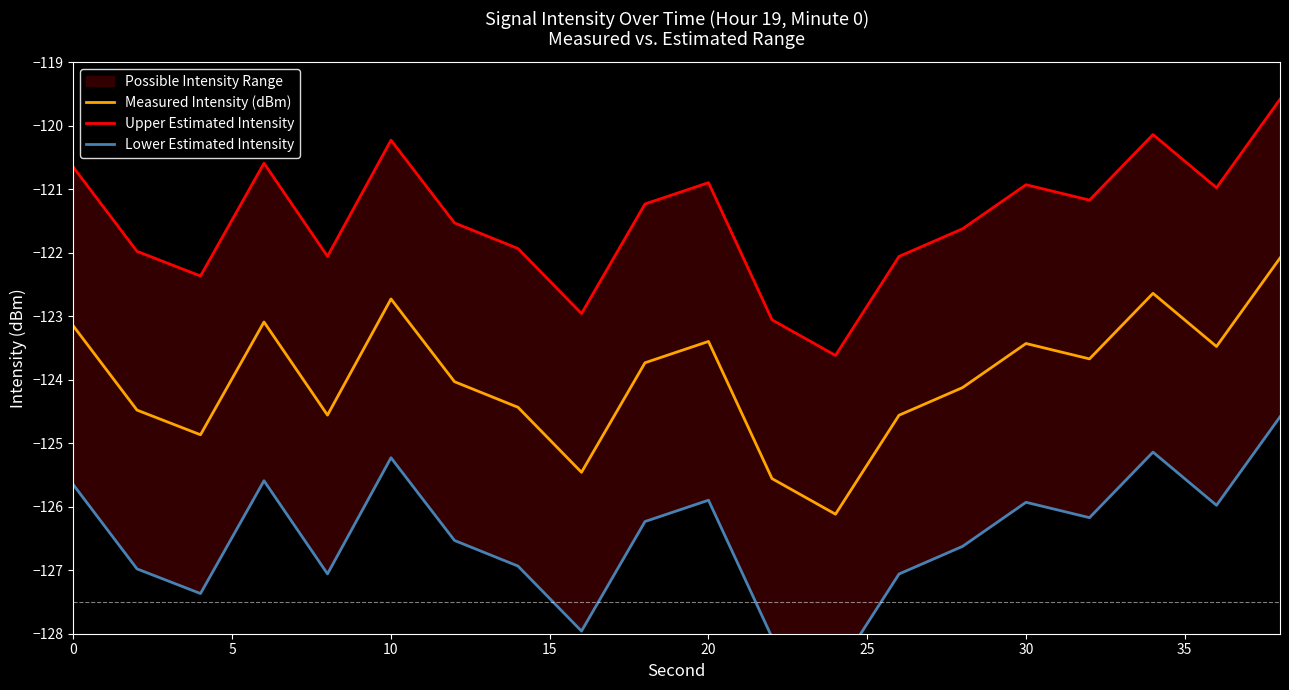

Where does the Measured Intensity (dBm) series first go above -123?

10